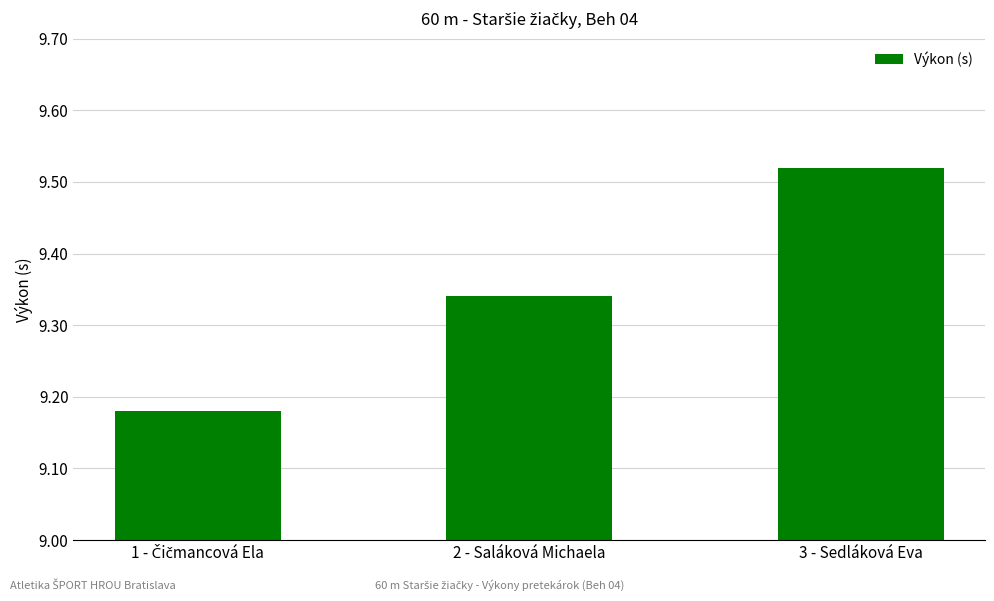

What is the change in value from 2 - Saláková Michaela to 3 - Sedláková Eva?

+0.2